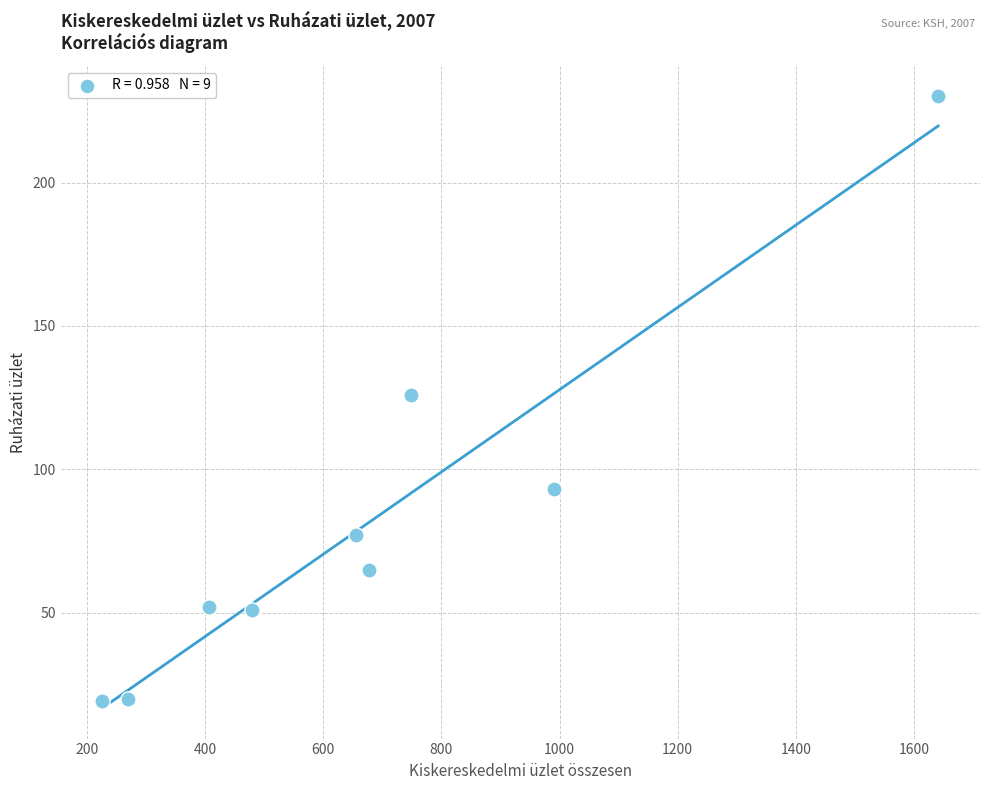

What is the average Y value?

81